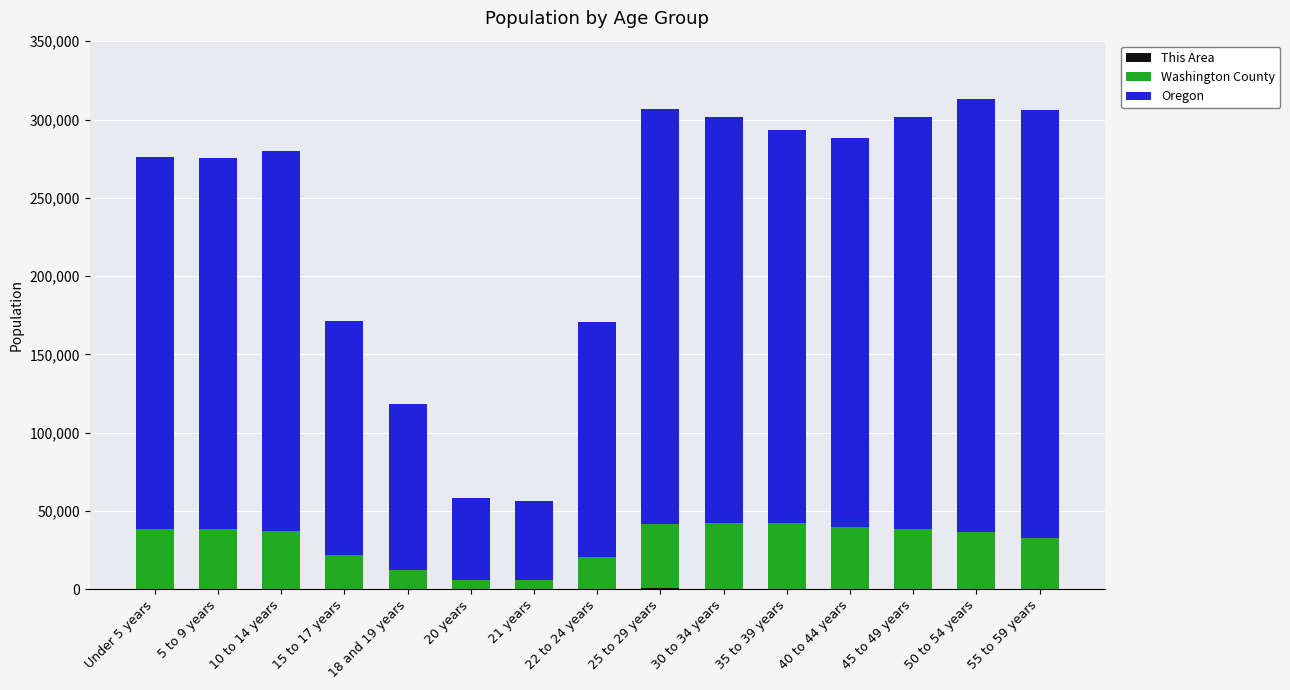

What is the difference between the This Area values at 55 to 59 years and 40 to 44 years?

115